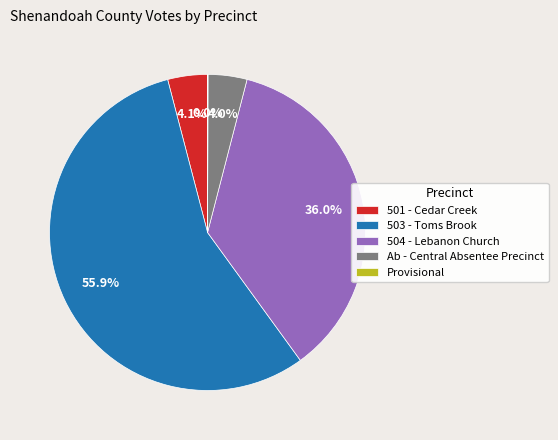

The 504 - Lebanon Church slice represents 43% of the pie. True or false?

False